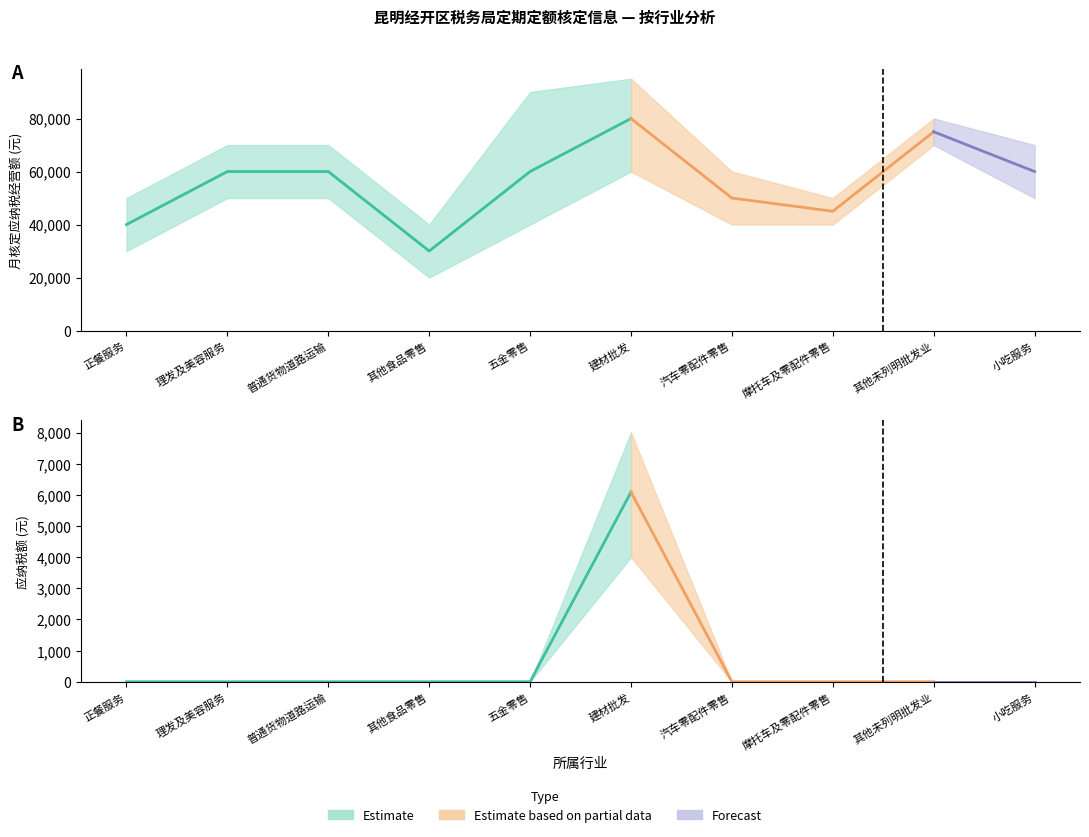

Rank the series by their maximum value, from lowest to highest.

应纳税额_lower, 应纳税额, 应纳税额_upper, 月核定应纳税经营额_lower, 月核定应纳税经营额, 月核定应纳税经营额_upper